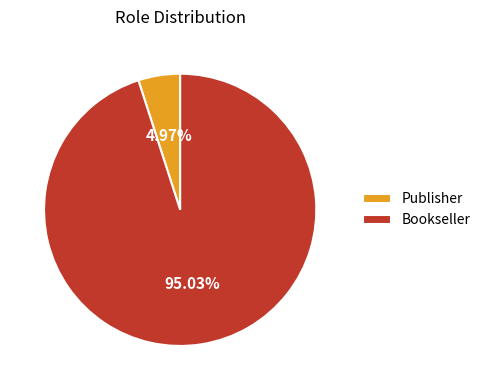

Does any single category account for the majority?

Yes